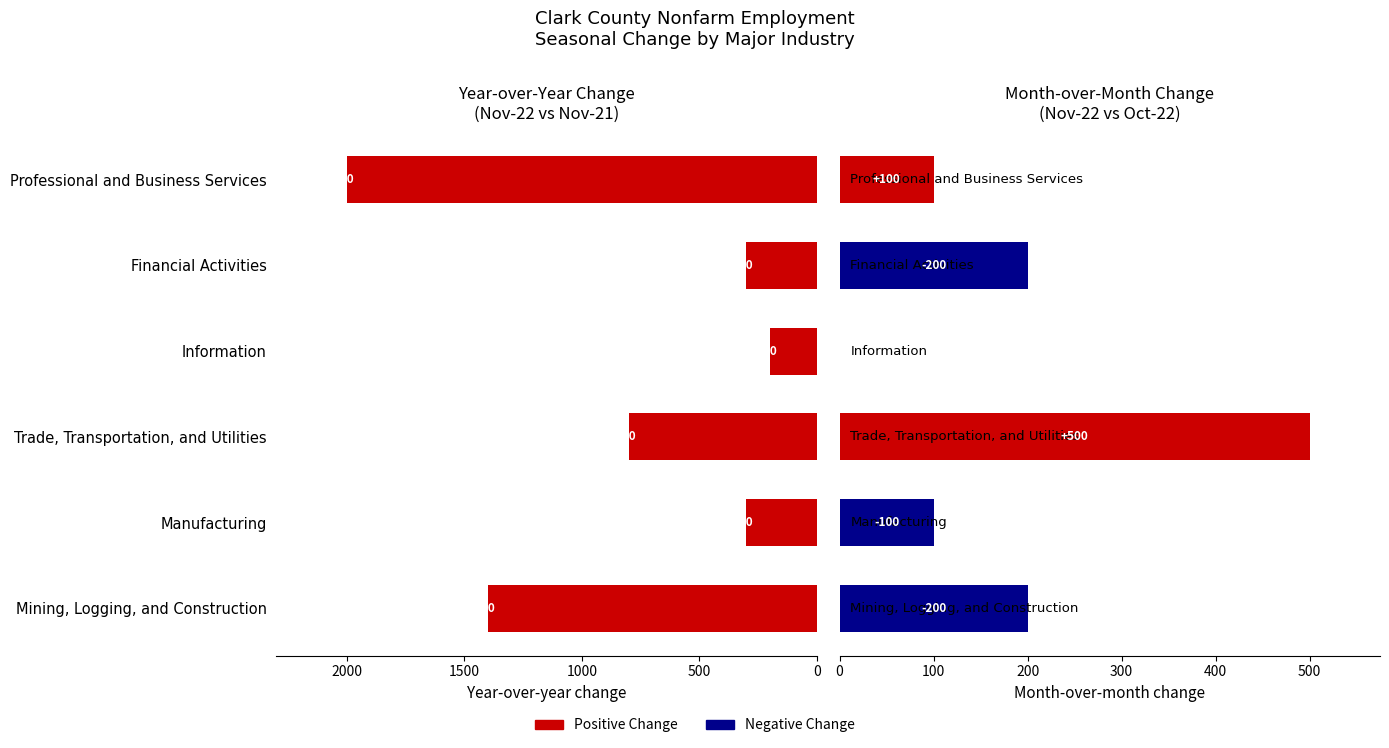

Reading left to right, what are all the values shown in this chart?

Nov-22 vs Nov-21 (positive): 1400.0	300.0	800.0	200.0	300.0	2000.0
Nov-22 vs Nov-21 (negative): 0.6	0.6	0.6	0.6	0.6	0.6
Nov-22 vs Oct-22 (positive): 0.0	0.0	500.0	0.0	0.0	100.0
Nov-22 vs Oct-22 (negative): 200.0	100.0	0.0	0.0	200.0	0.0